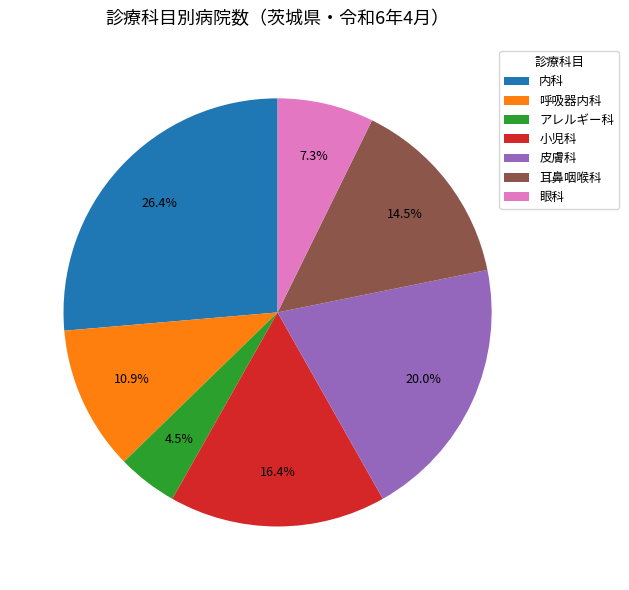

The 内科 slice represents 26% of the pie. True or false?

True